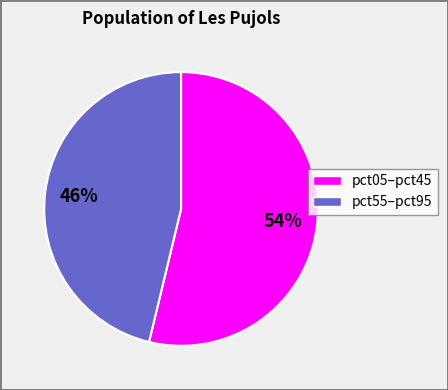

To the nearest percent, what is the average slice percentage?

50%